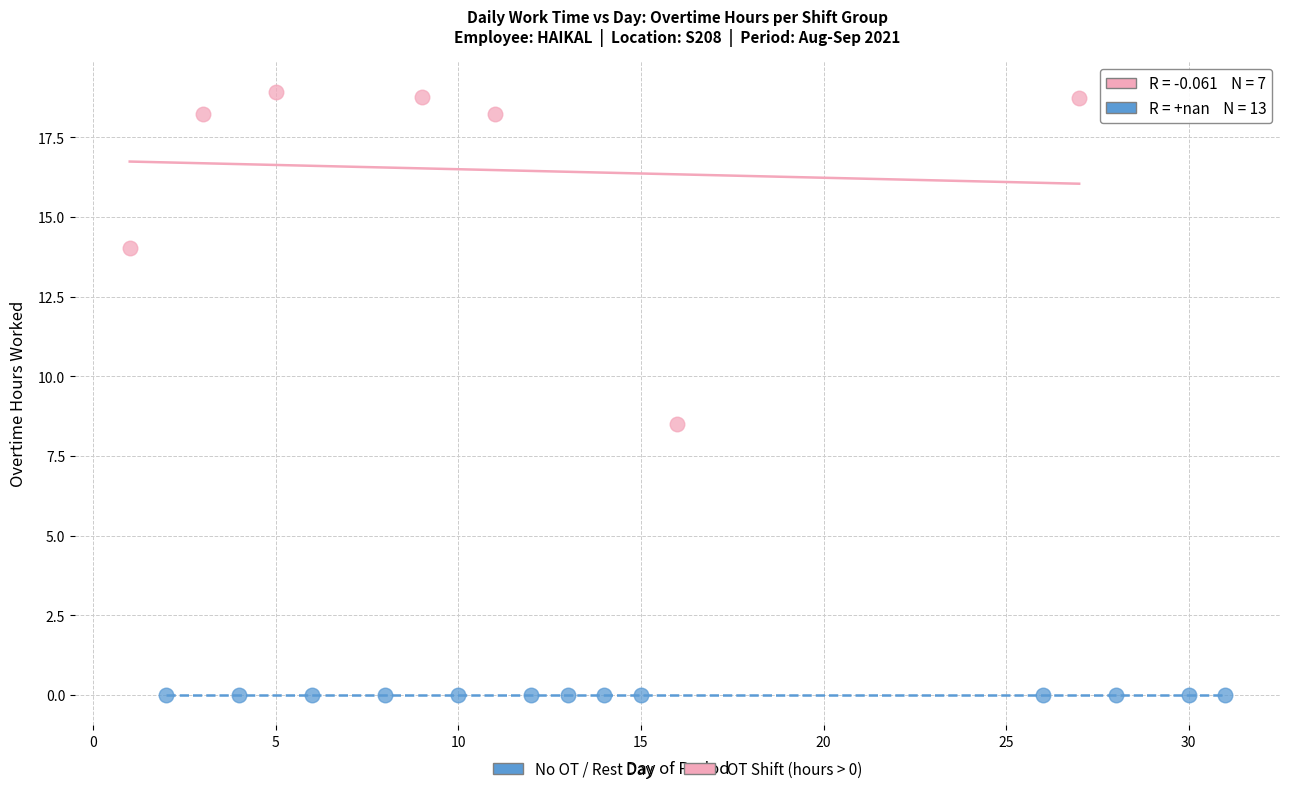

Which series contains the highest Y value?

OT Shift (hours > 0)